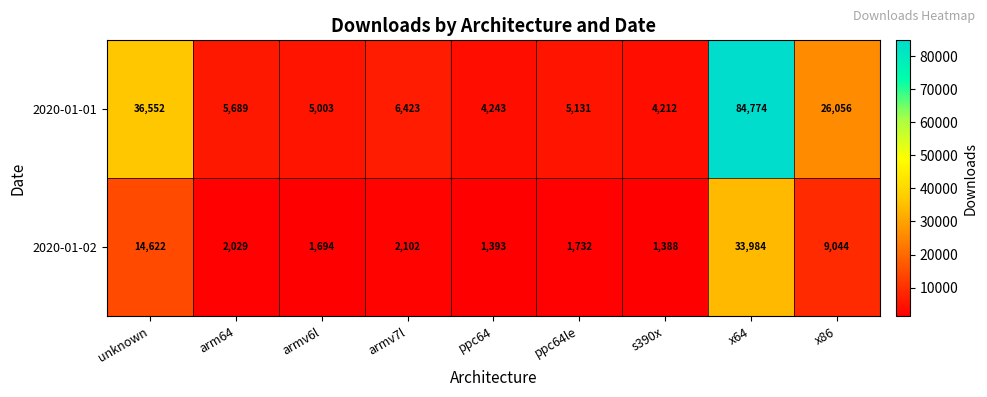

What is the total value across all series at unknown?

51174